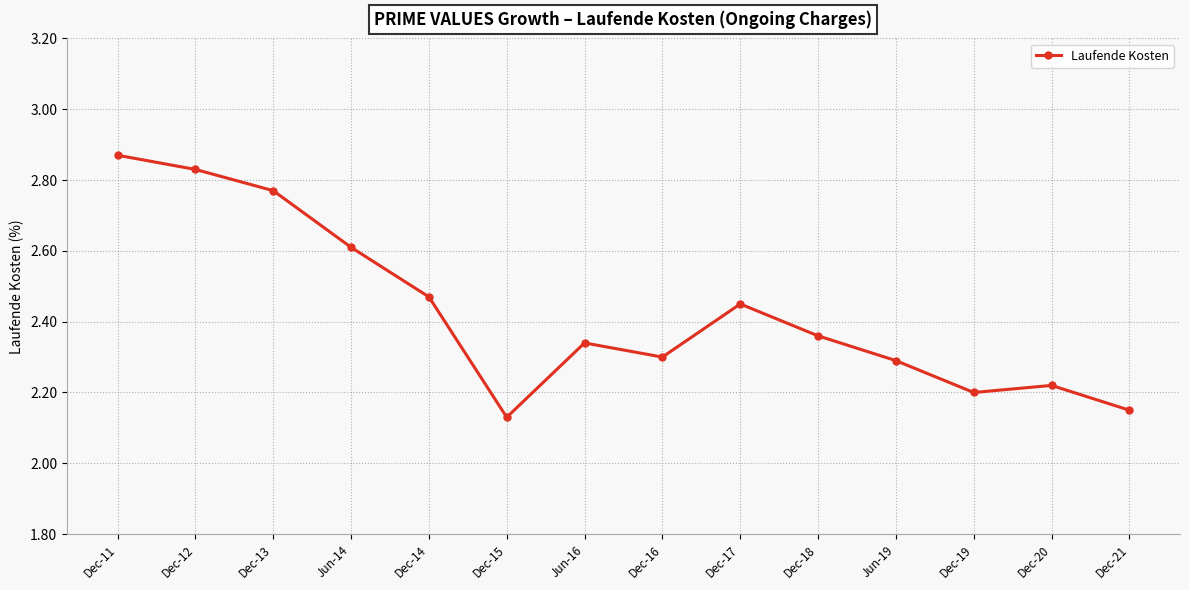

Count the values in the range 2 to 3.

14